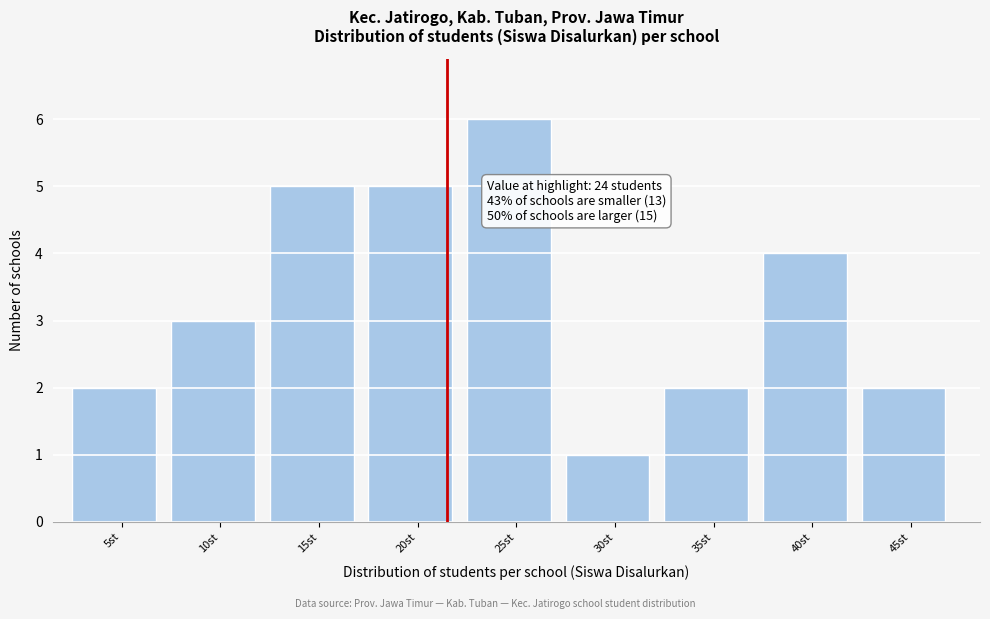

Reading left to right, transcribe all the data shown in this chart.

2	3	5	5	6	1	2	4	2